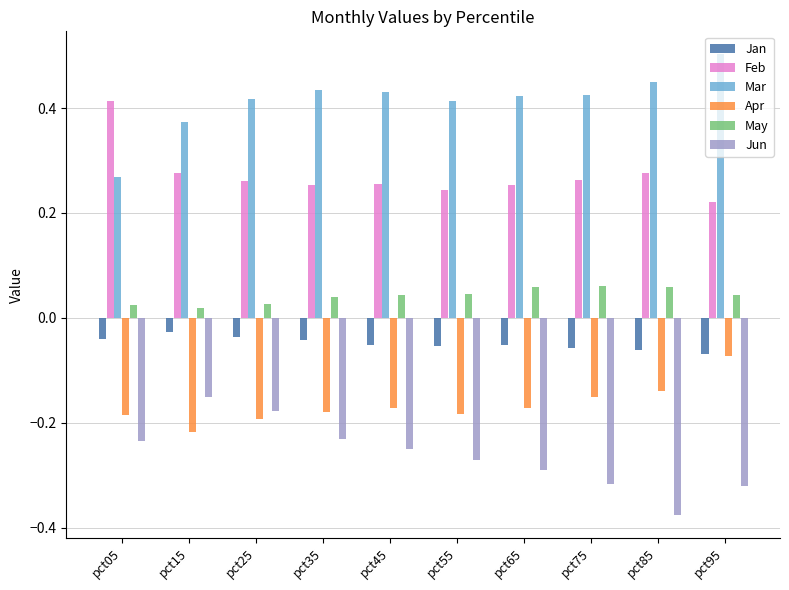

What is the value of the Mar bar at the 10th from the left?

0.5